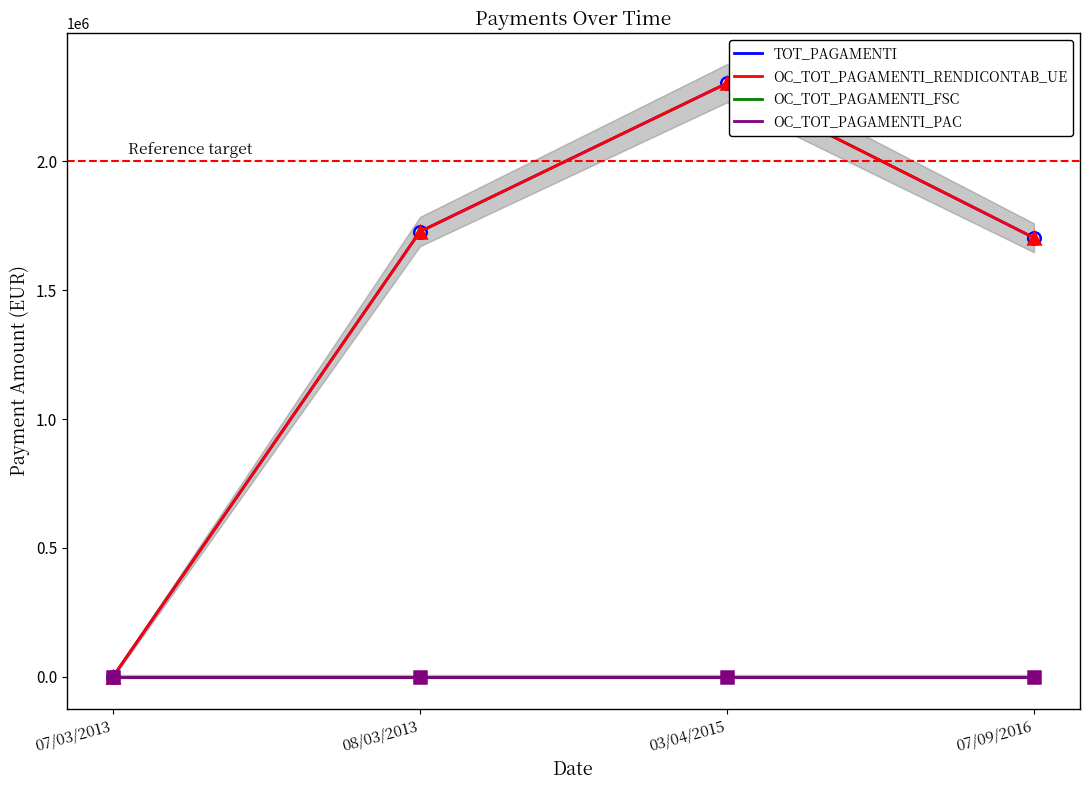

At which category does the chart reach its minimum across all series?

07/03/2013